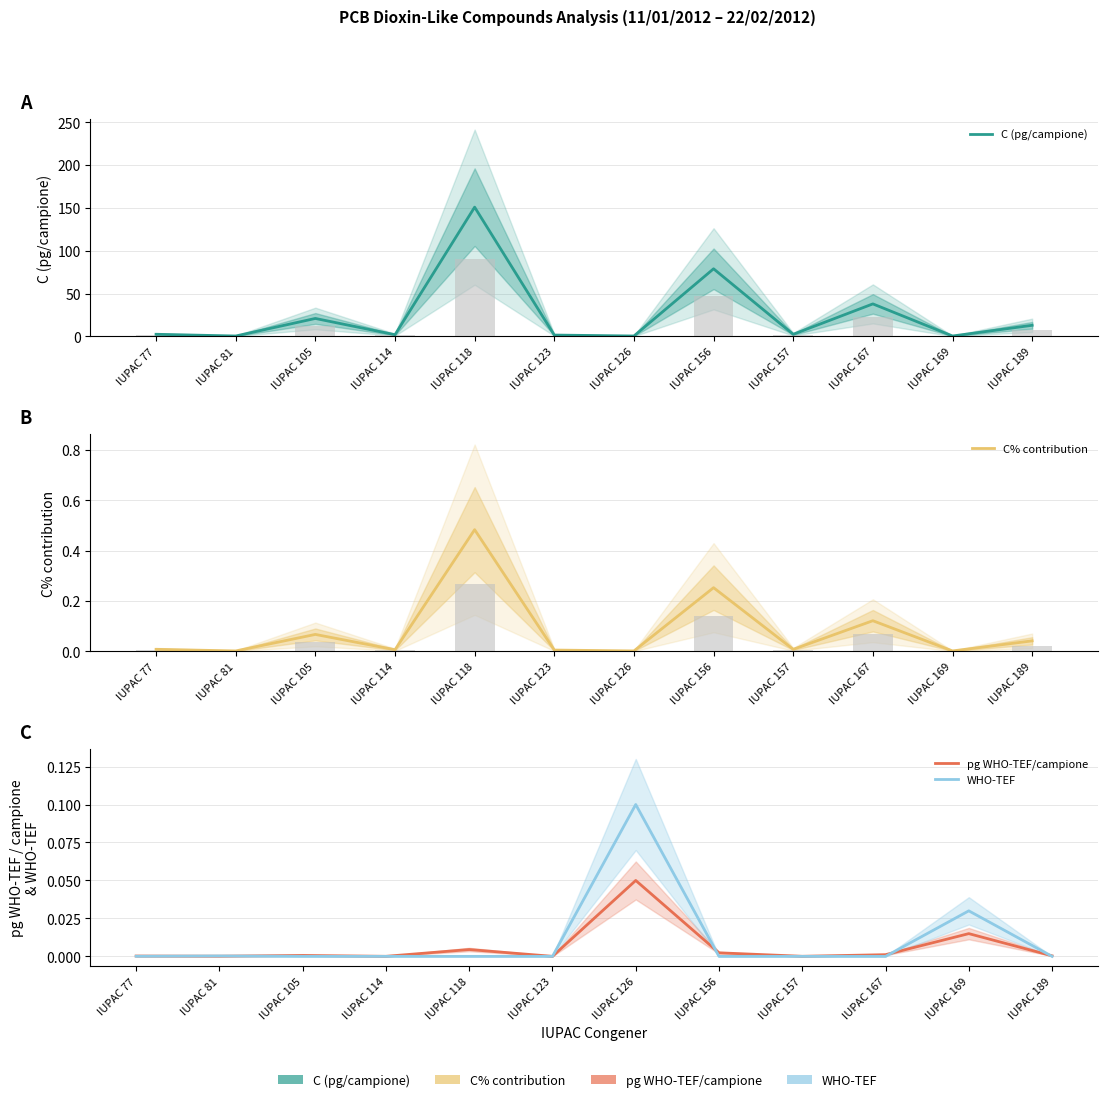

The value of C% contribution at IUPAC 114 is 0.0. True or false?

False